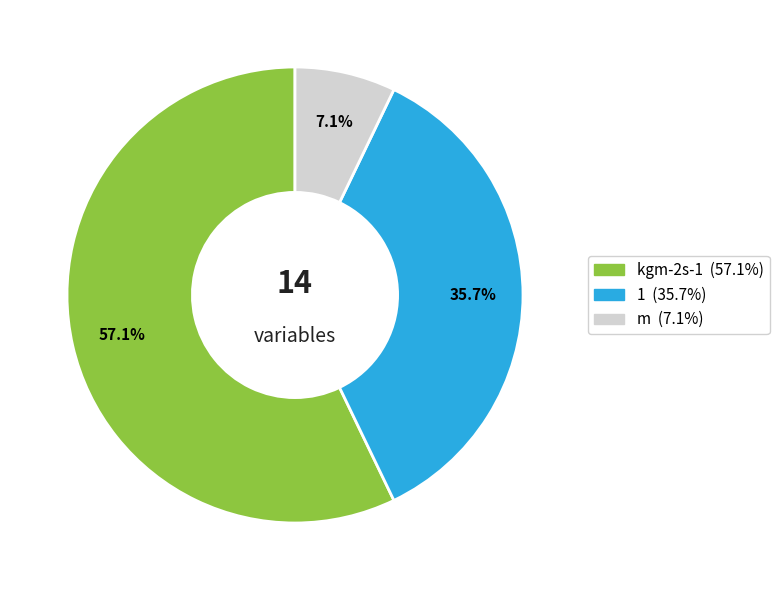

To the nearest percent, what is the combined percentage of m and kgm-2s-1?

64%